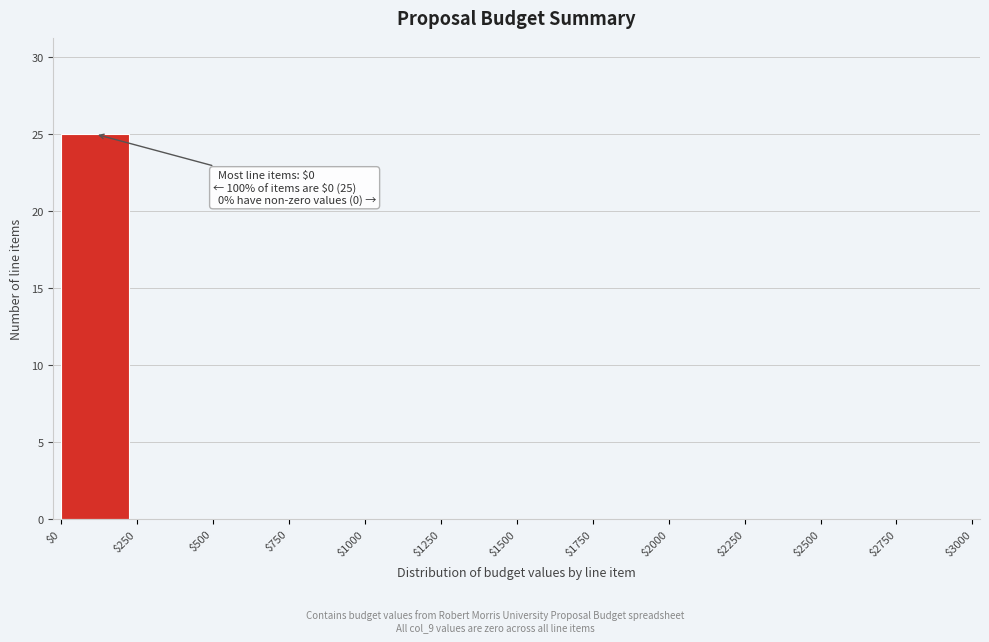

Over which range of the x-axis is the bar tallest?

$0 to $250